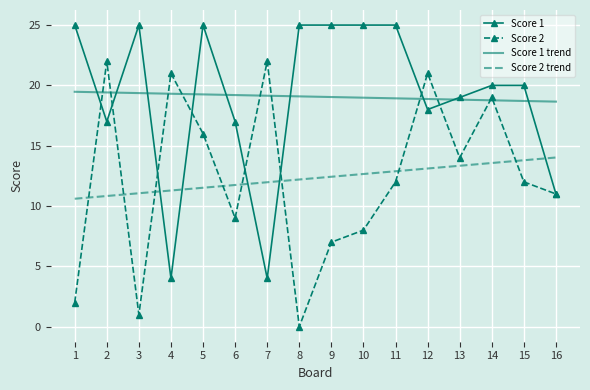

Between which two adjacent categories do Score 1 and Score 2 first intersect?

1 and 2